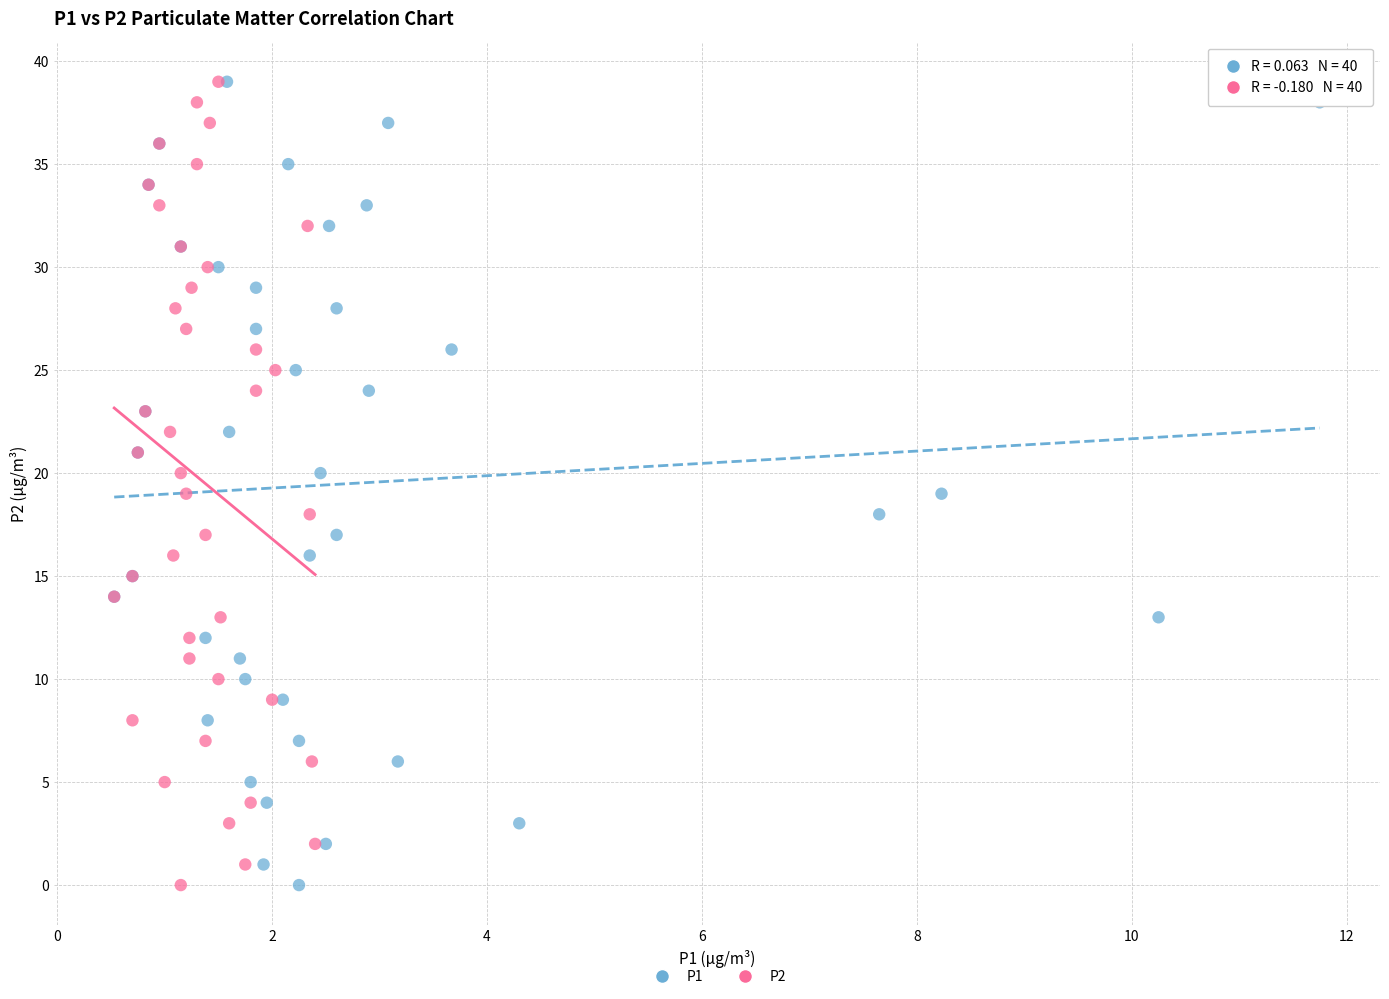

What are all the series names shown in the legend?

P1, P2